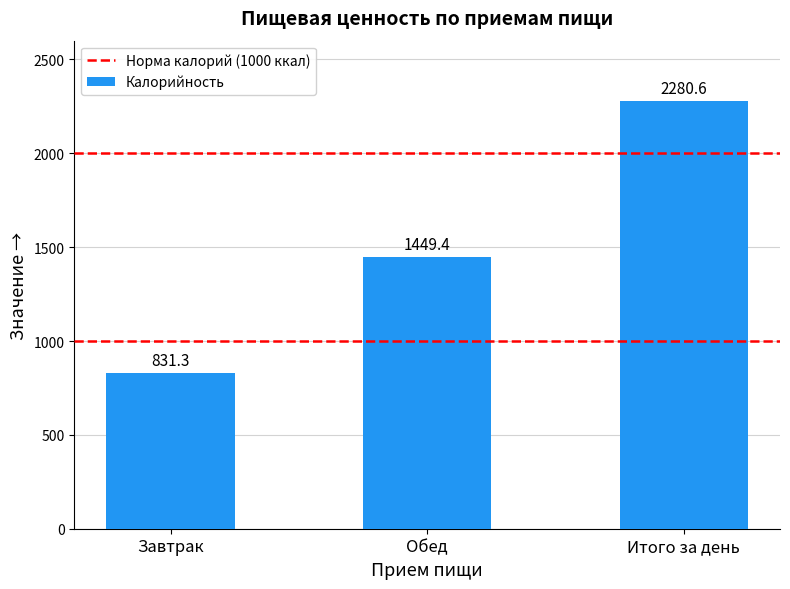

How many categories are shown in the chart?

3